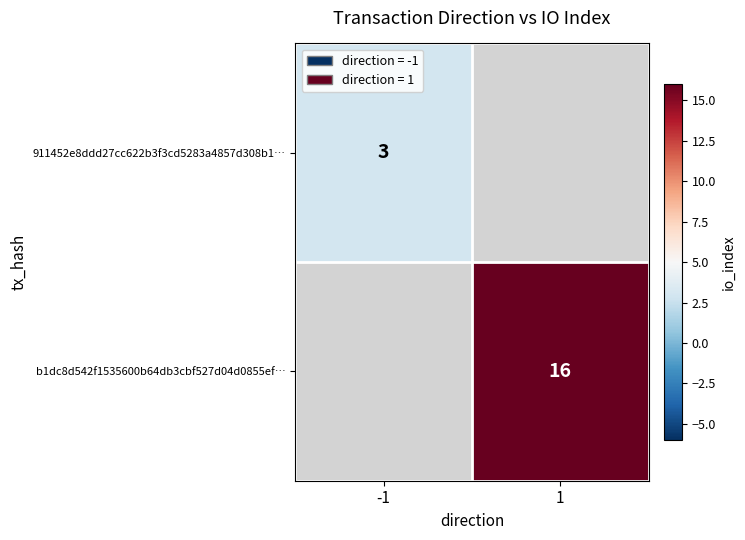

Is it true that b1dc8d542f1535600b64db3cbf527d04d0855ef… equals 6 at 1?

False